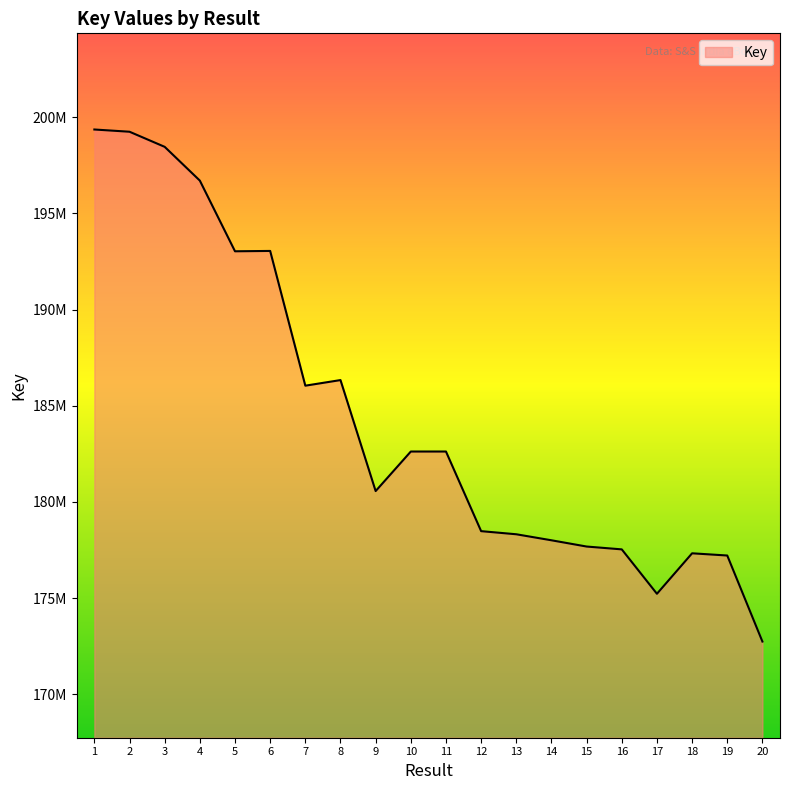

True or false: the data has more than 0 interior local peaks.

True